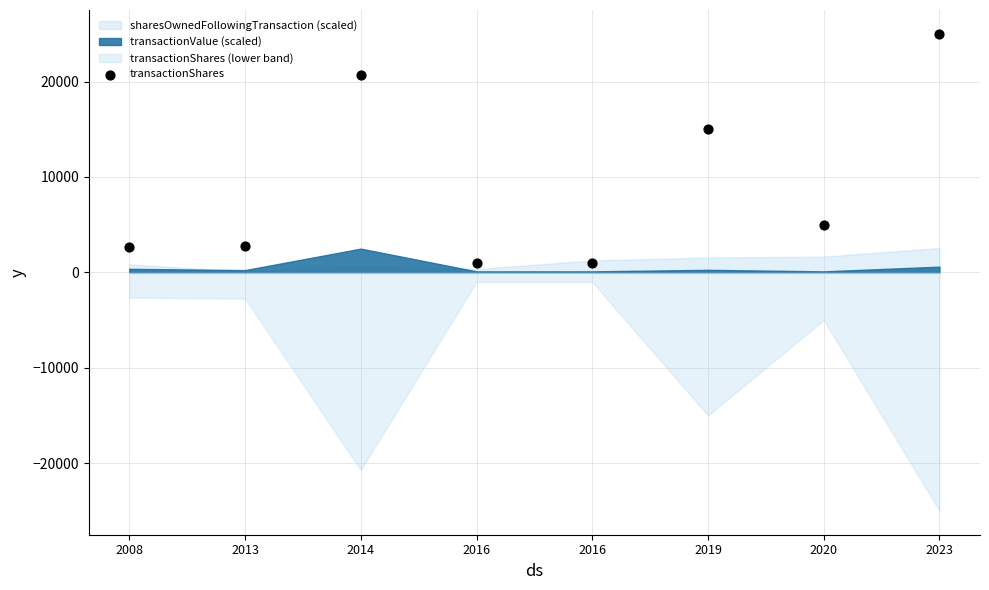

Between 2023 and 2008, which is larger?

2023